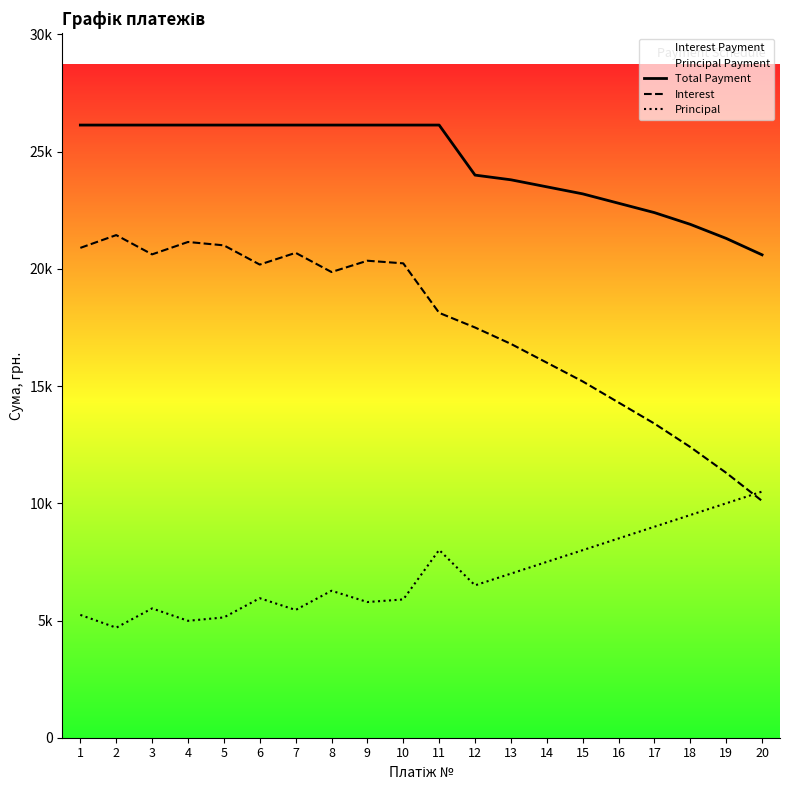

Between 10 and 20, which series saw the biggest shift?

Interest